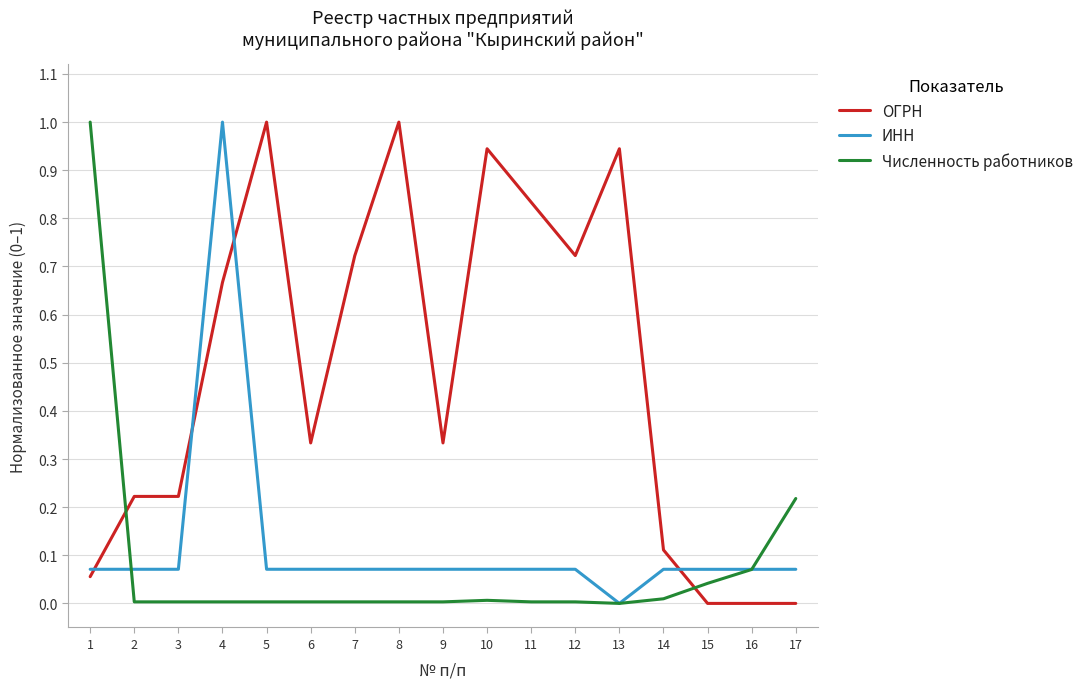

Is the value of Численность работников at 5 greater than the value of ОГРН at 2?

No